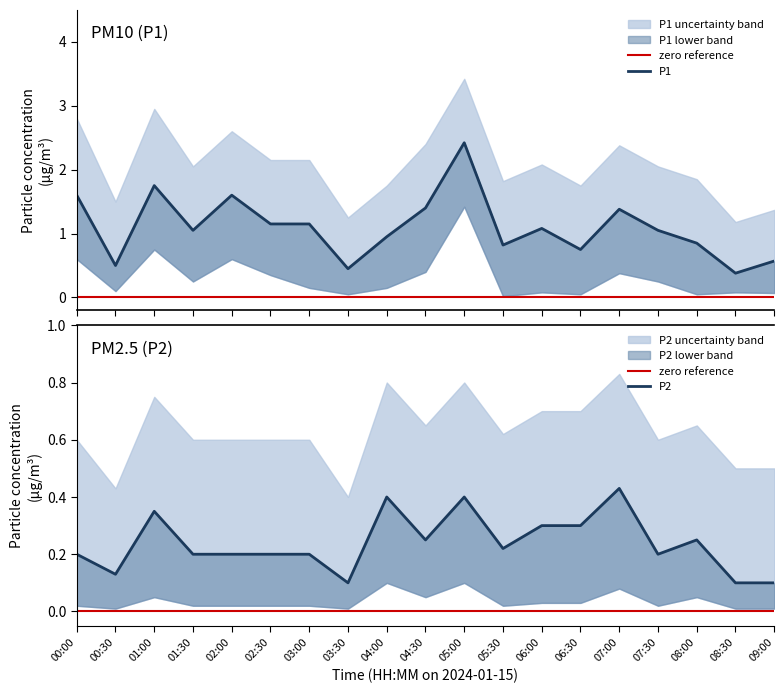

At how many categories does at least one series exceed 0?

19